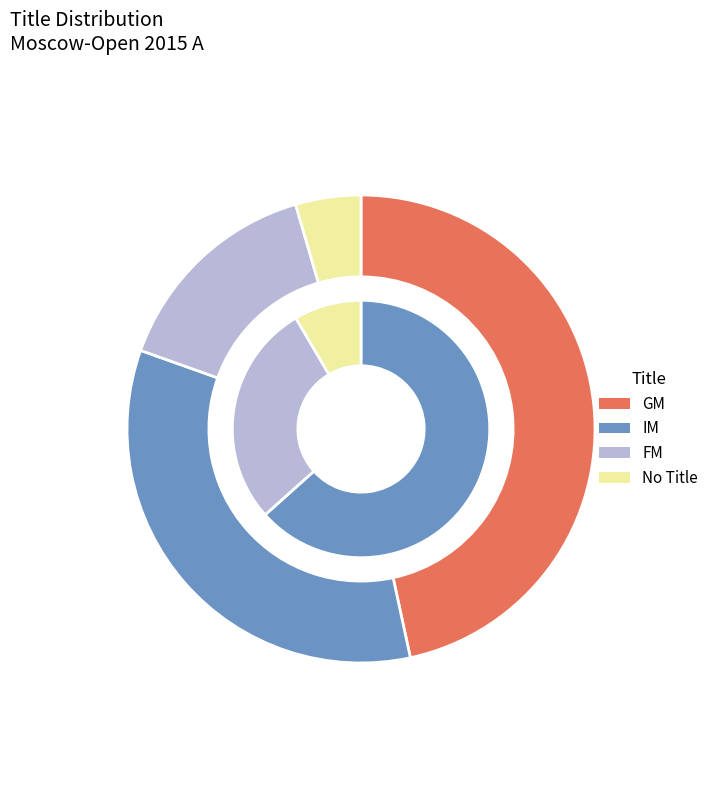

Which slice is the largest?

GM